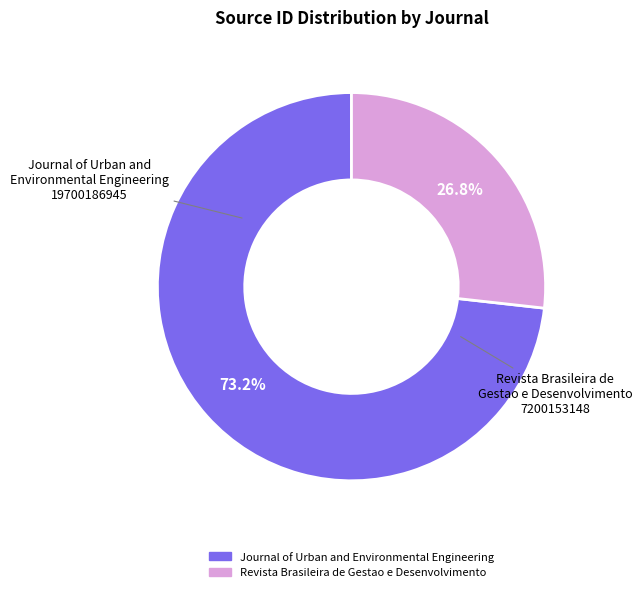

The Journal of Urban and Environmental Engineering slice represents 87% of the pie. True or false?

False